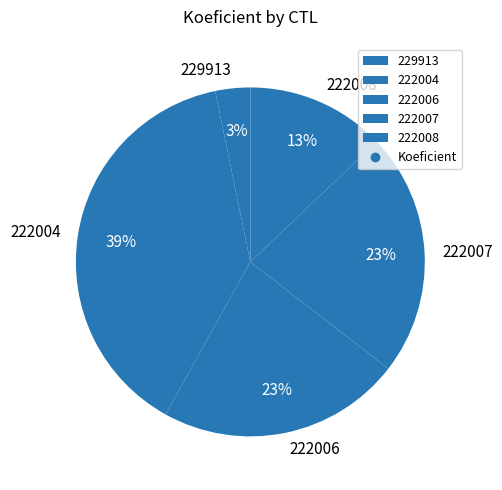

To the nearest percent, what portion does 222006 represent?

23%